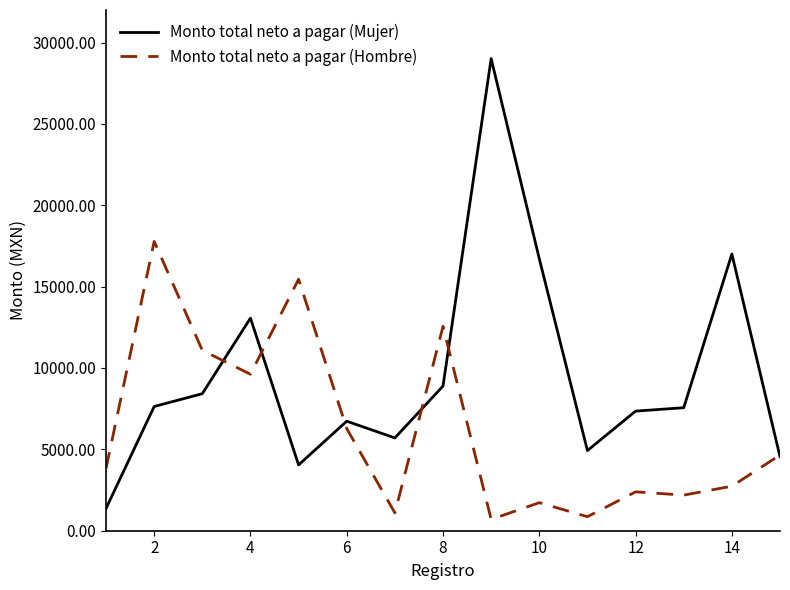

Which series has the largest total across all categories?

Monto total neto a pagar (Mujer)